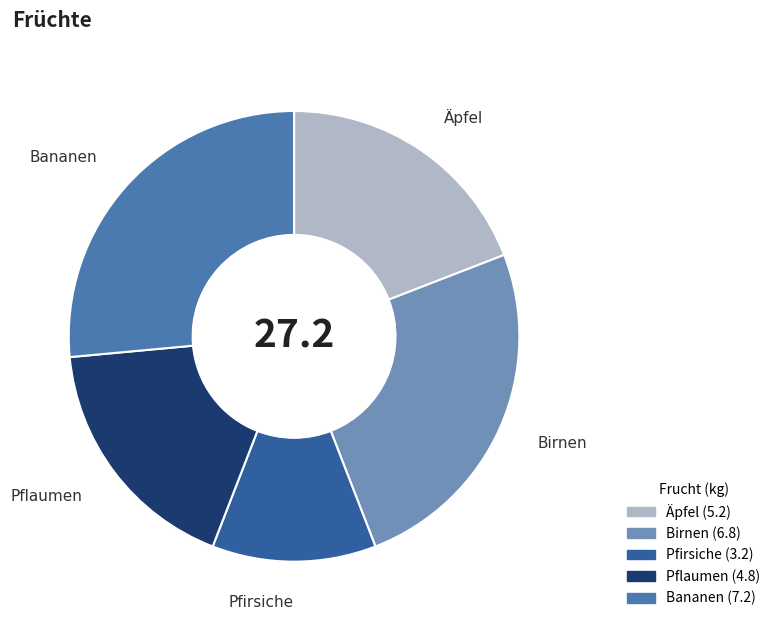

Is the sum of Birnen and Pflaumen greater than half?

No